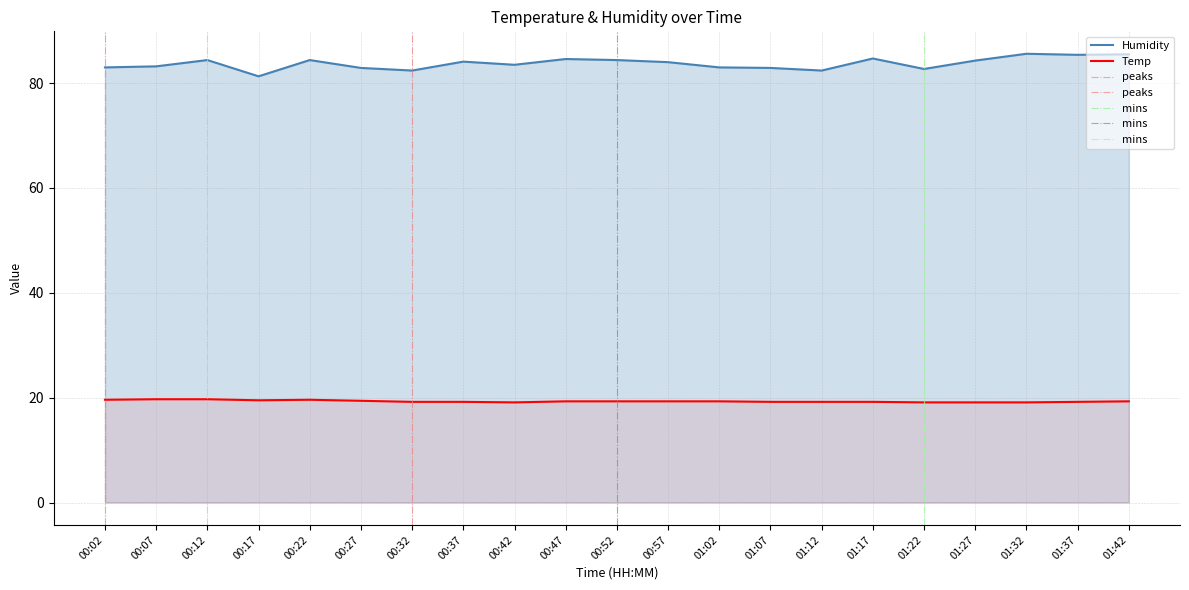

What is the greatest value displayed?

85.6